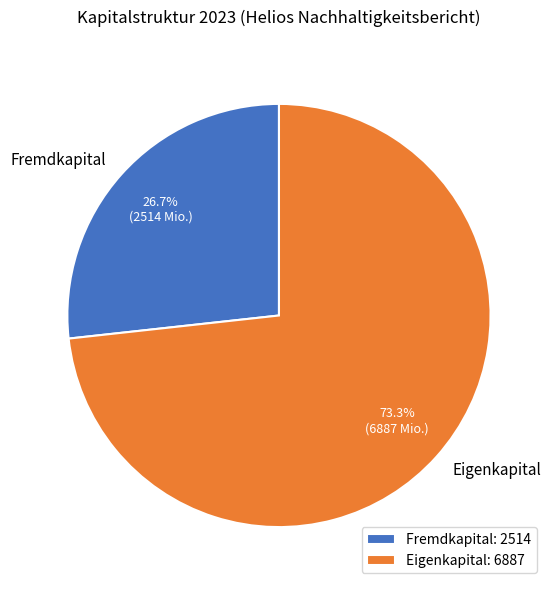

Which has a higher value, Eigenkapital or Fremdkapital?

Eigenkapital